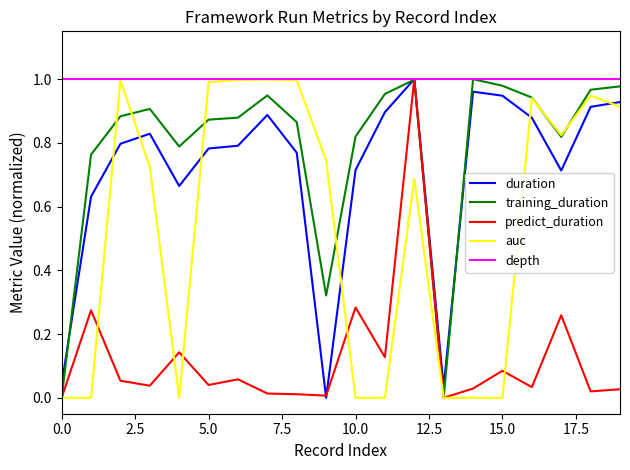

Which series has the largest total across all categories?

depth